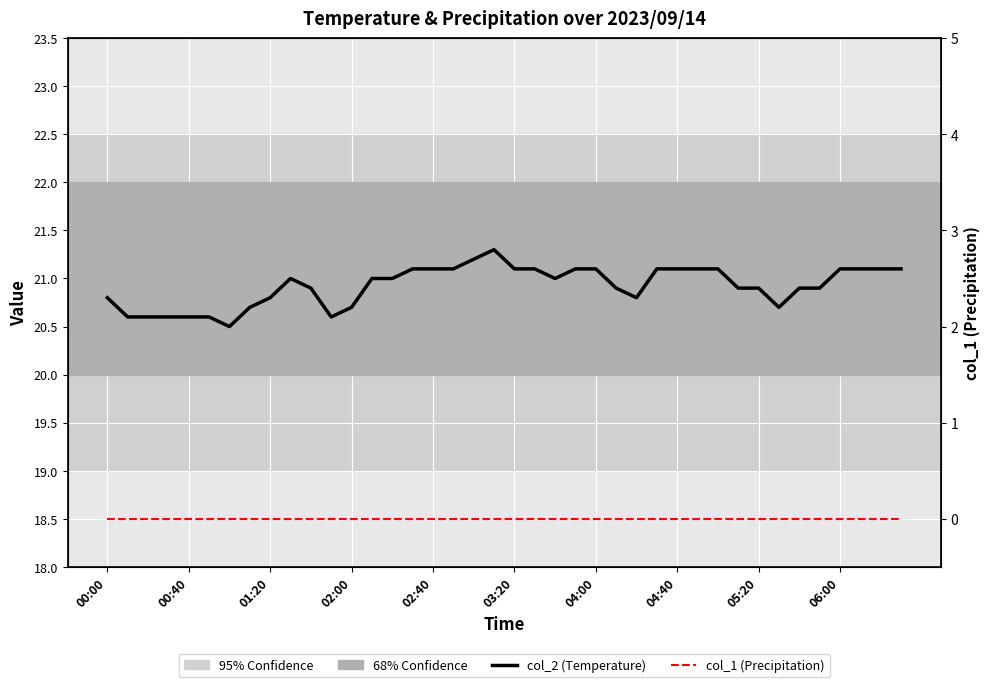

Which has a higher value, 31 or 27?

27